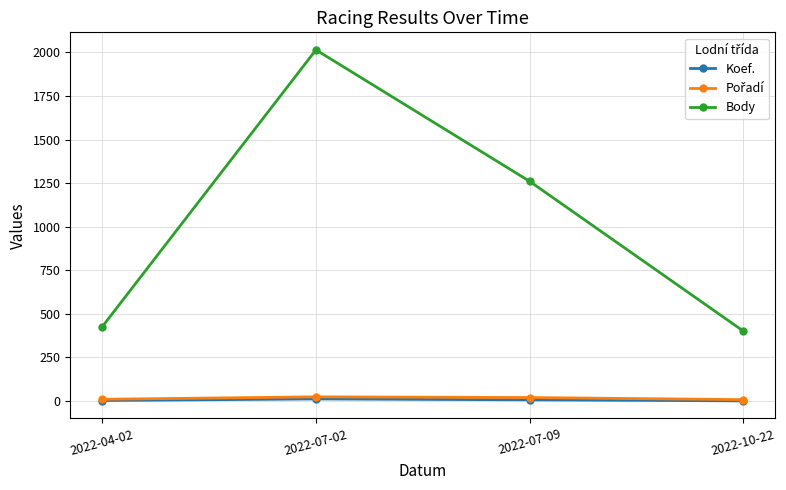

True or false: Koef. and Body cross at least once.

False